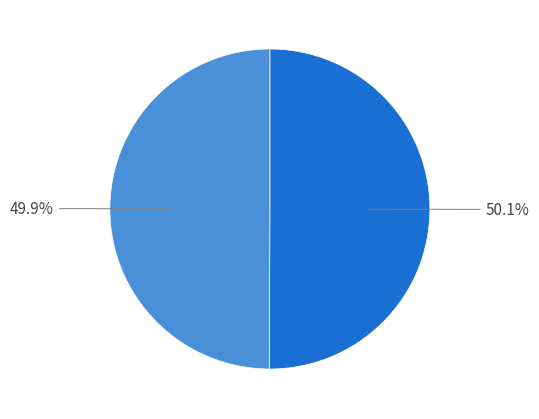

Is there a majority slice in this chart?

Yes